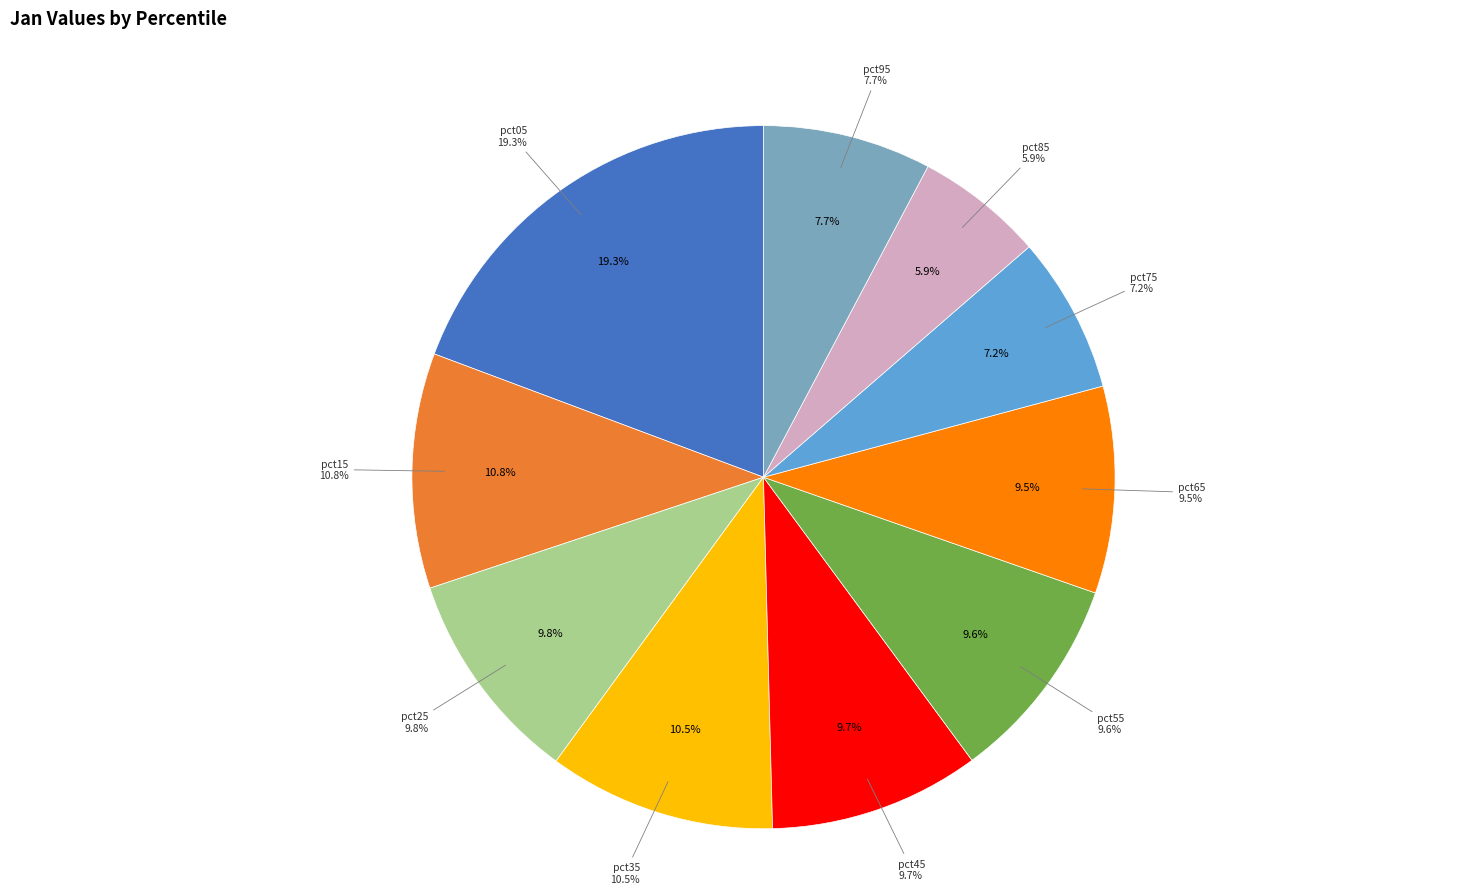

Is it true that pct15 is 11% of the pie?

True